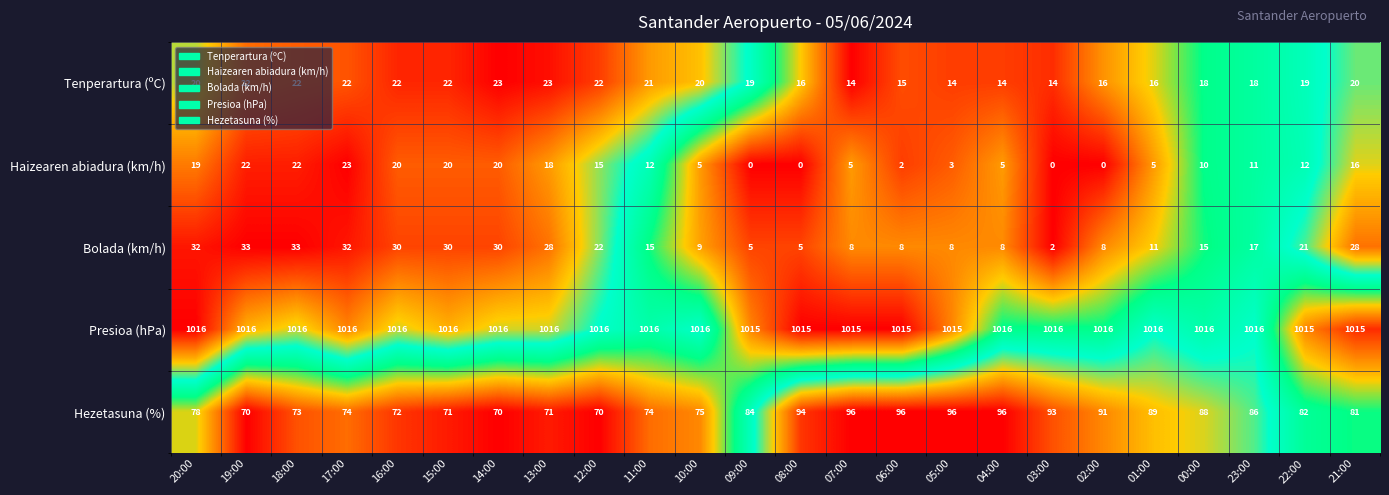

What is the approximate value of Bolada (km/h) at 07:00?

8